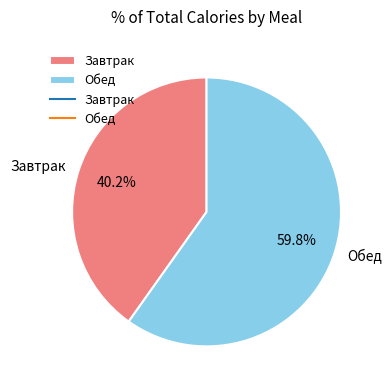

What is the ratio of the value at Обед to the value at Завтрак?

1.5